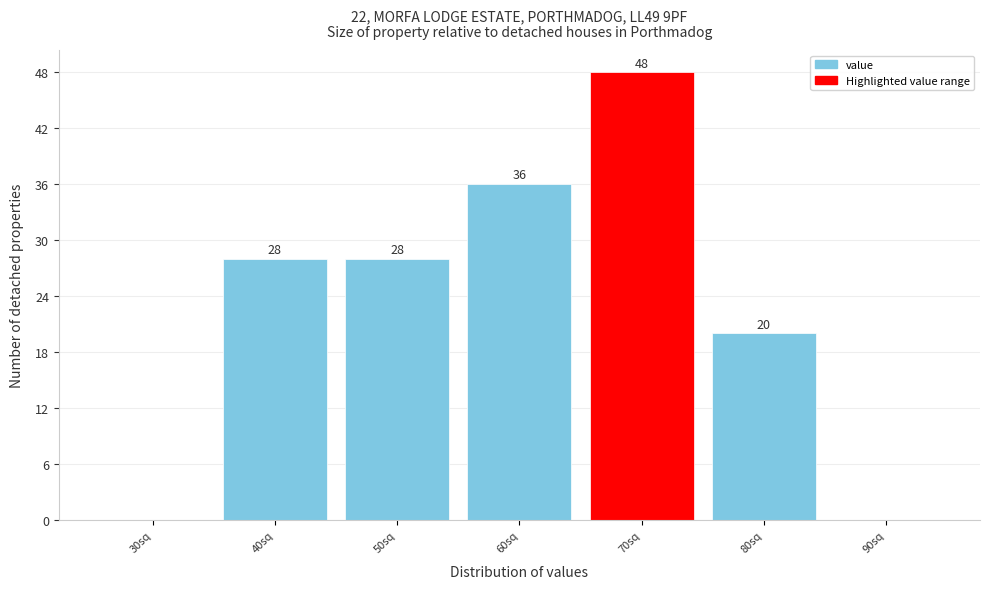

Reading left to right, list all the values displayed in this chart.

30sq=0	40sq=28	50sq=28	60sq=36	70sq=48	80sq=20	90sq=0